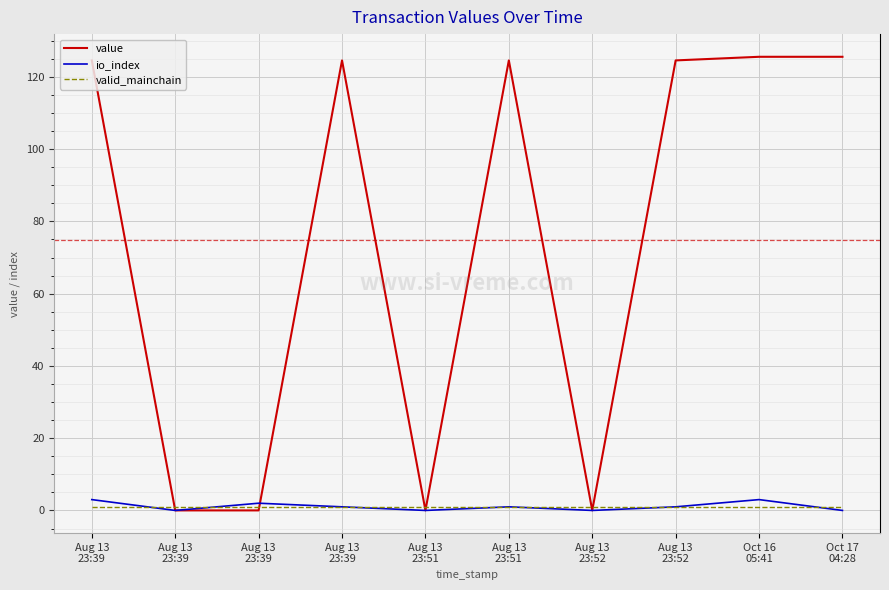

What are all the series names shown in the legend?

value, io_index, valid_mainchain